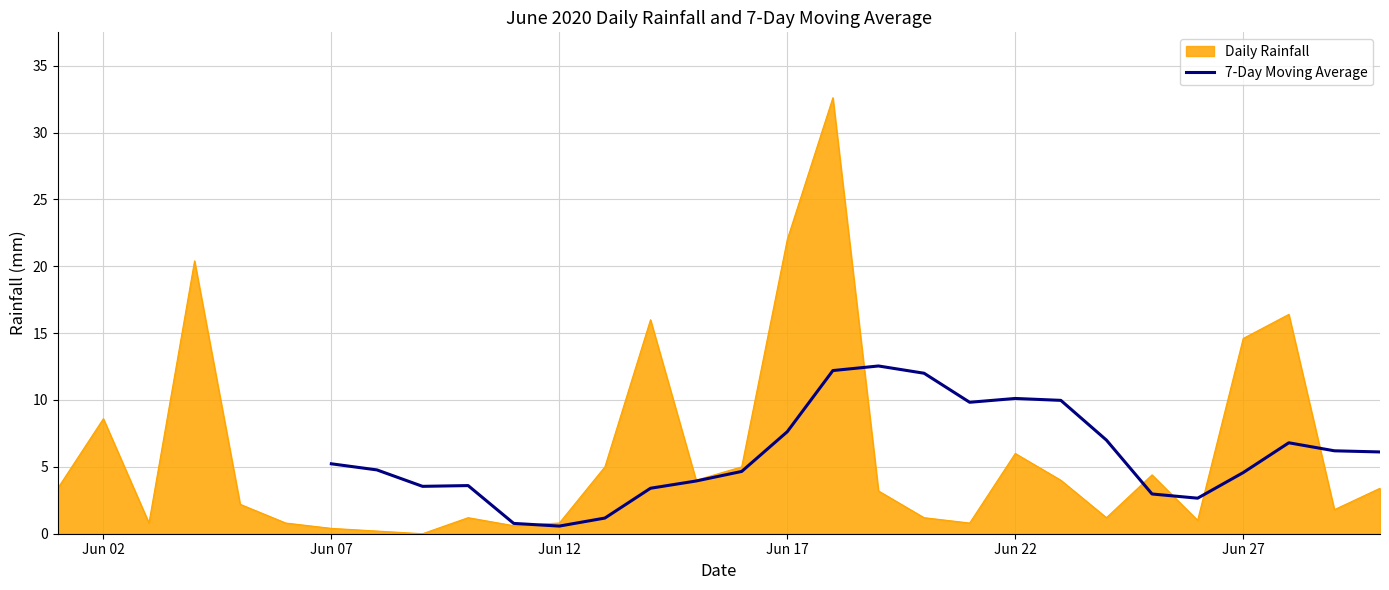

The value of Daily Rainfall at Jun 02 is 8.6. True or false?

True